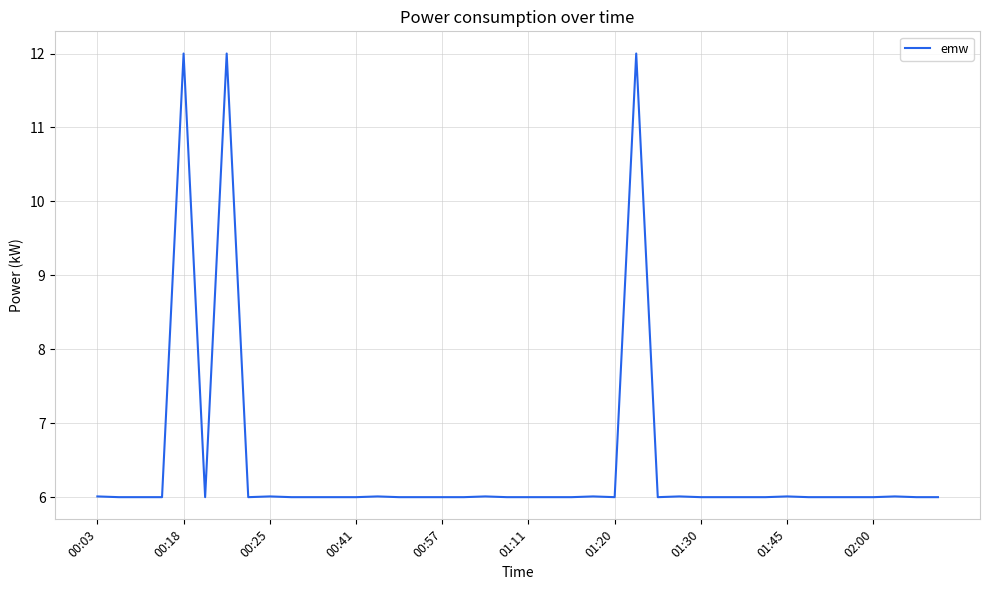

True or false: there are more than 0 points higher than both neighbors.

True